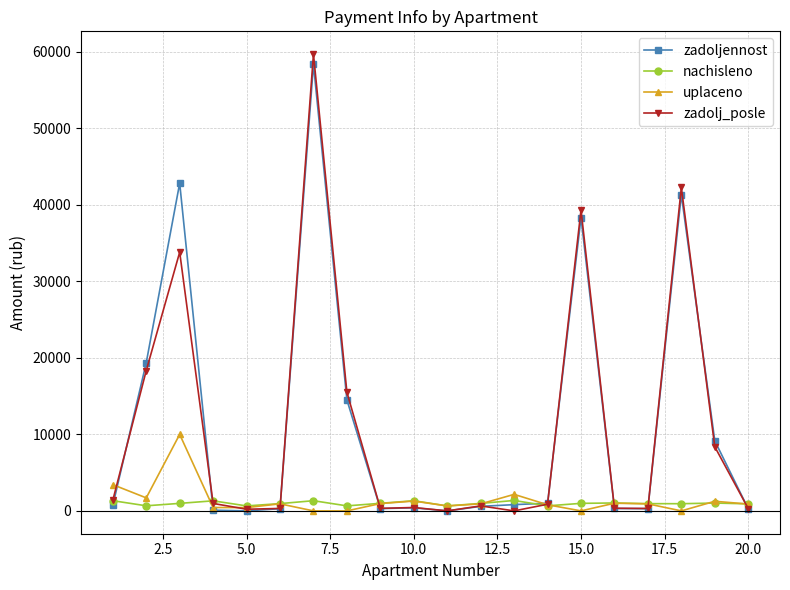

At how many categories does at least one series exceed 21943?

4